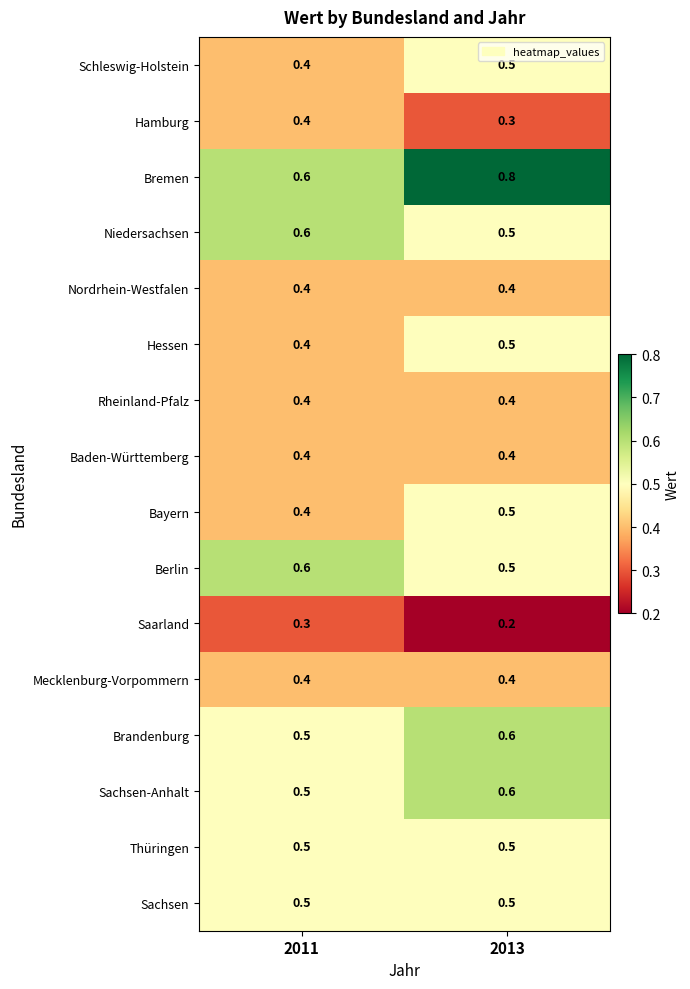

What is the spread (max minus min) of values at 2011?

0.3